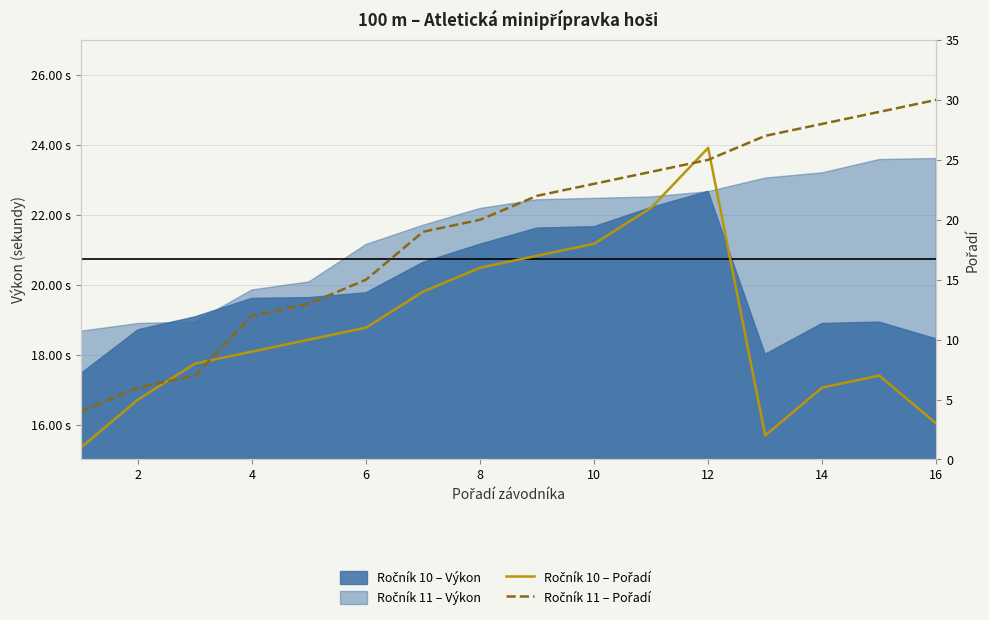

At how many categories does at least one series exceed 16?

10